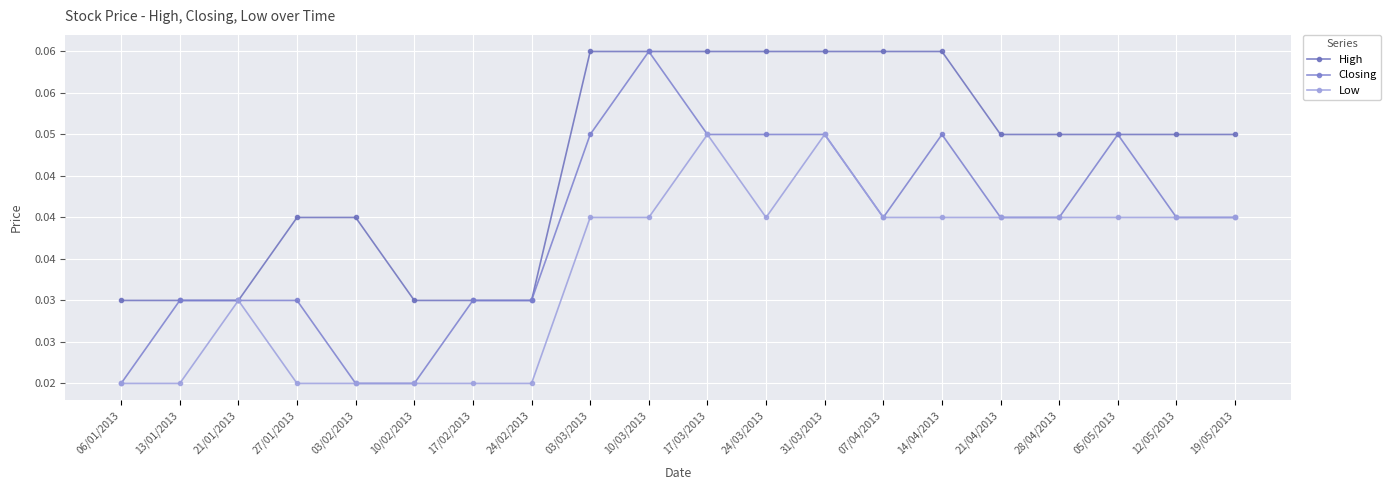

What position from the right is 07/04/2013?

7